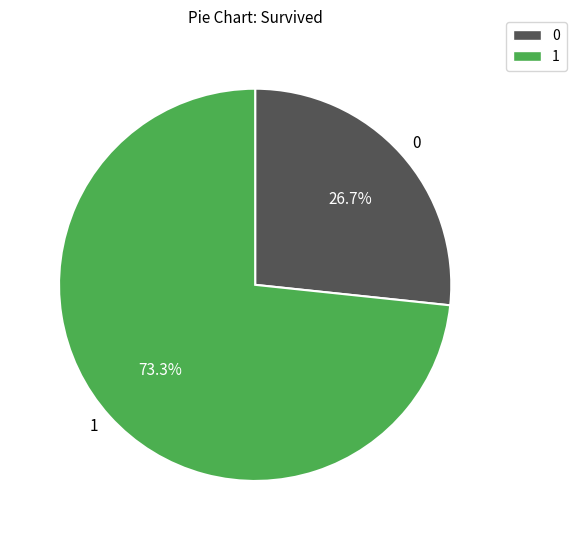

Approximately how many times larger is the value at 1 compared to 0?

2.7